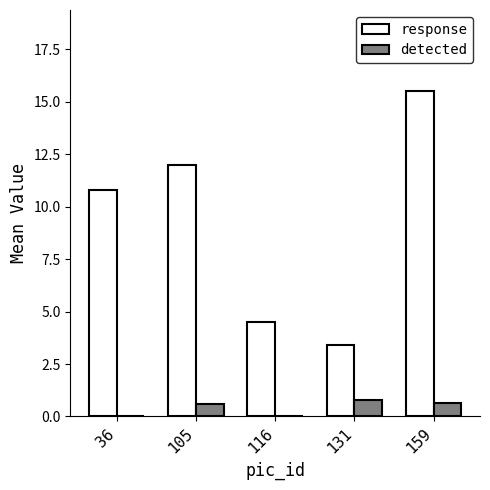

Which series has the largest total across all categories?

response